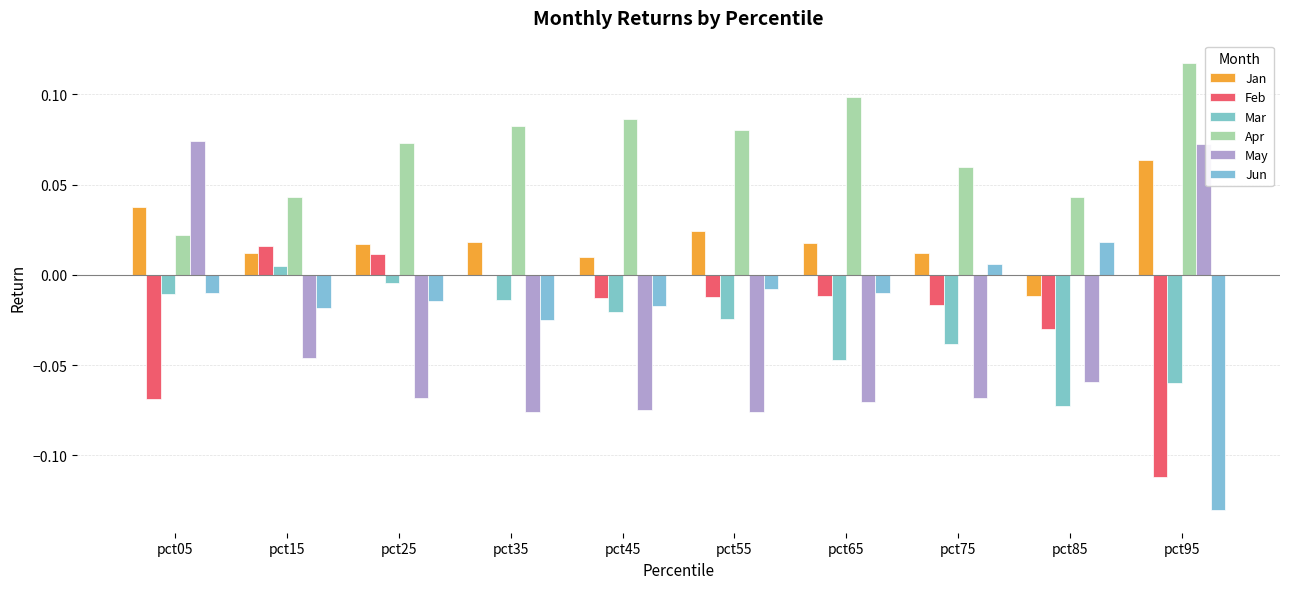

Are the bars grouped side by side (vs. stacked)?

Yes